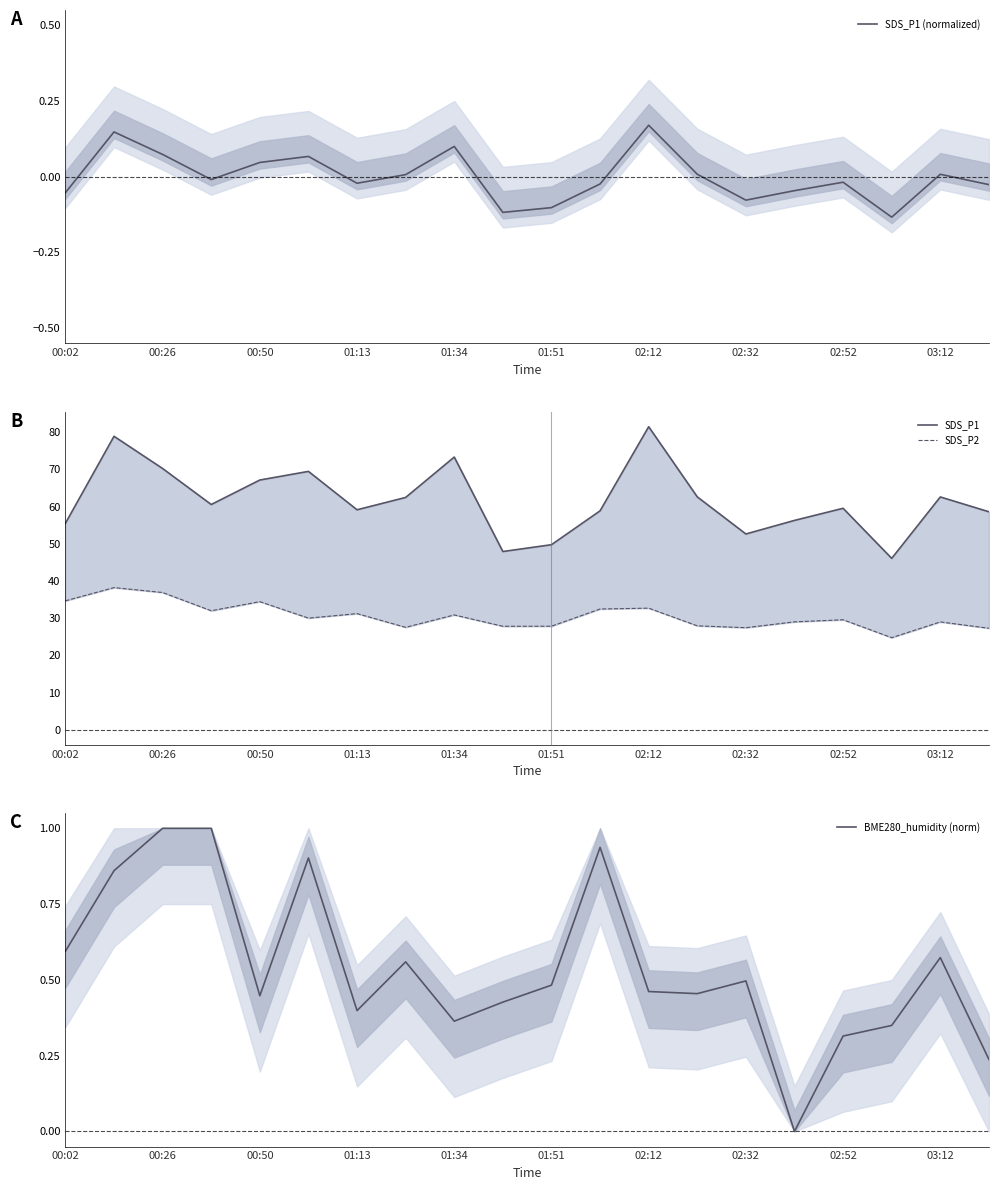

In BME280_humidity (norm), how many points are lower than both neighbors (excluding endpoints)?

5